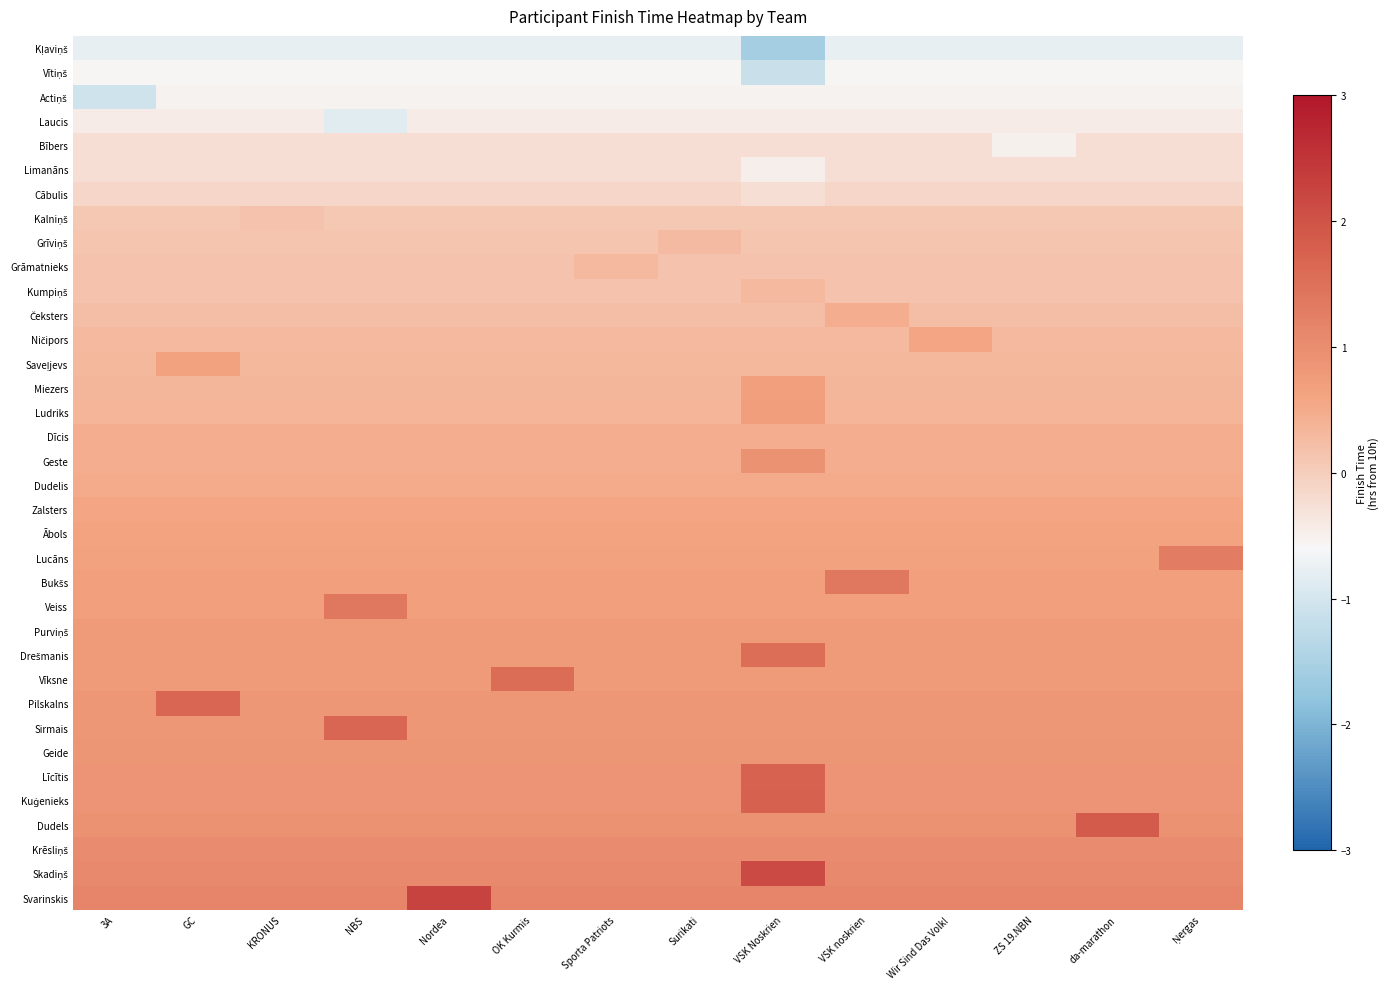

Between Sporta Patriots and Ņergas, which is larger?

Sporta Patriots